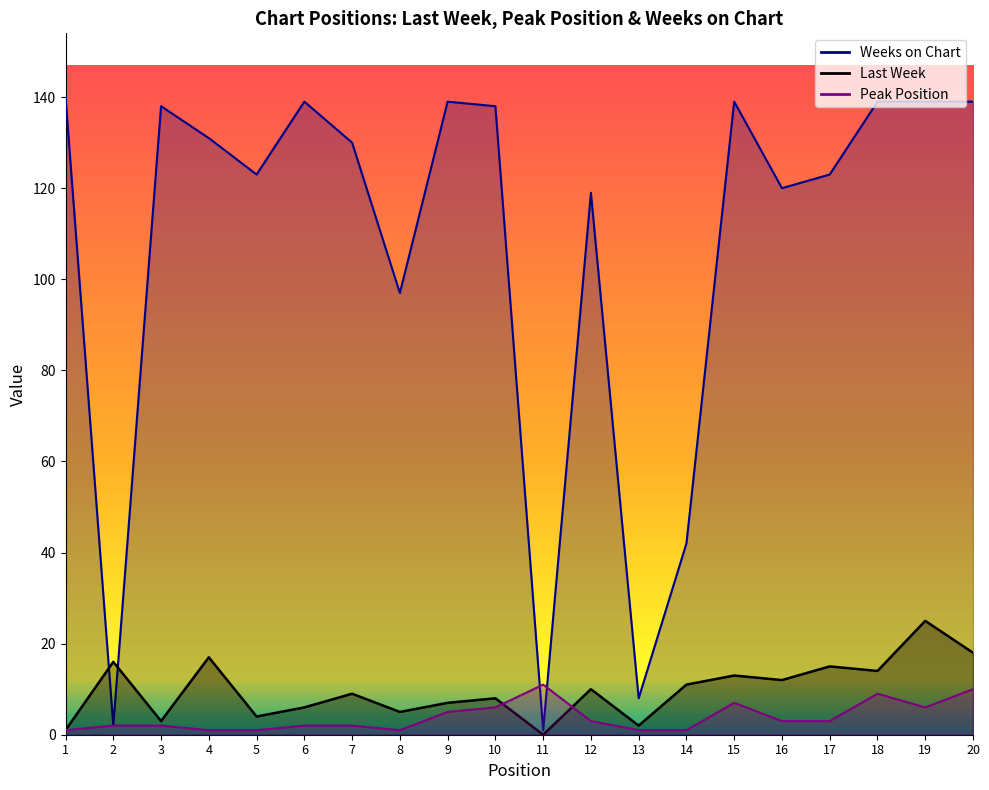

True or false: Weeks on Chart has a value of 139 at 20.

True